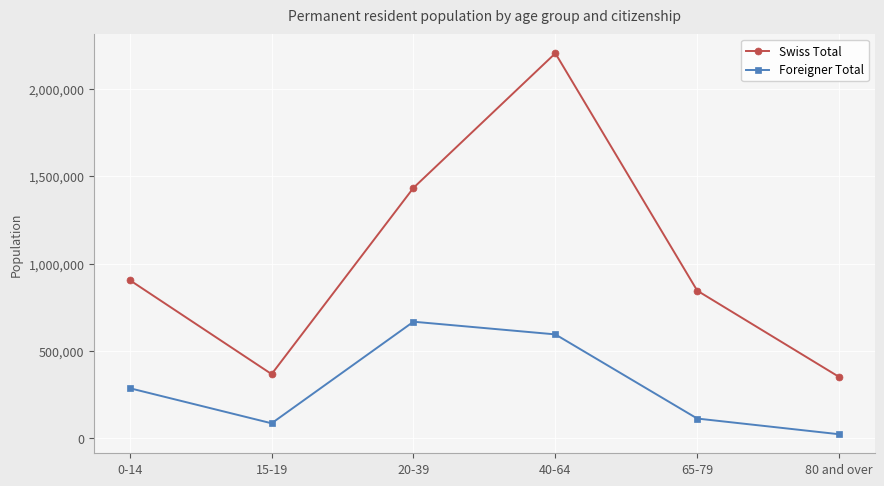

What is the difference between the maximum and minimum values in the Foreigner Total series?

644314